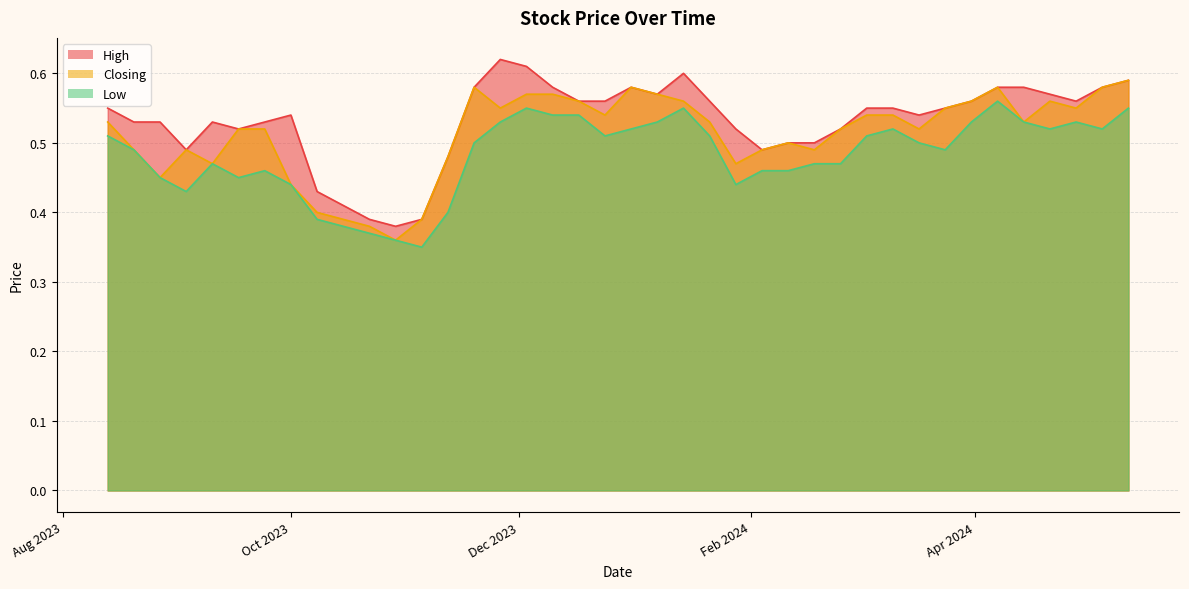

What is the total value across all series at 10/03/2024?

1.6